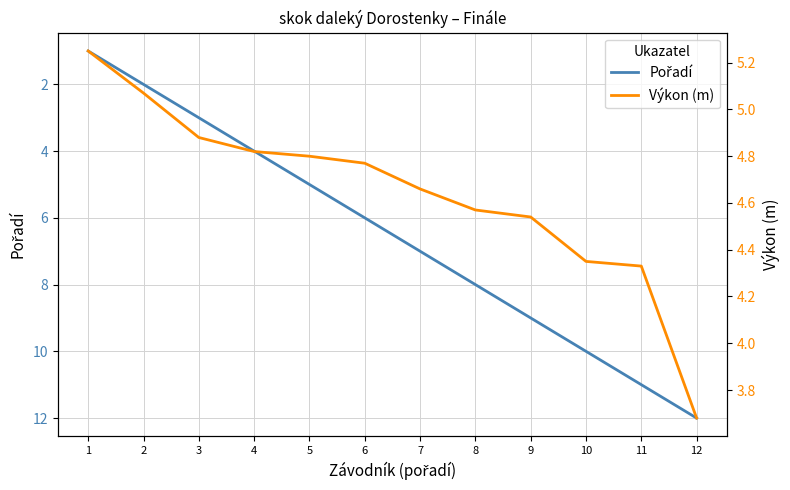

The Pořadí series shows 17.5 at 11. True or false?

False